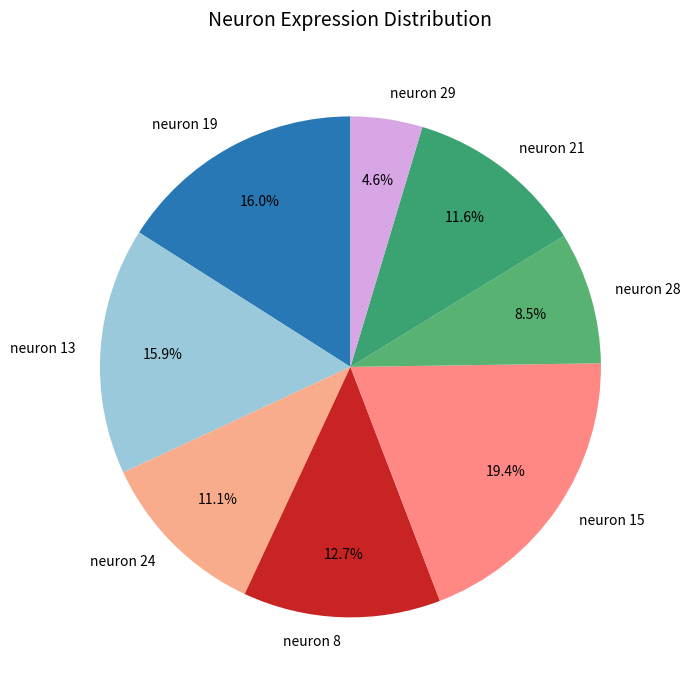

Which has a higher value, neuron 21 or neuron 28?

neuron 21